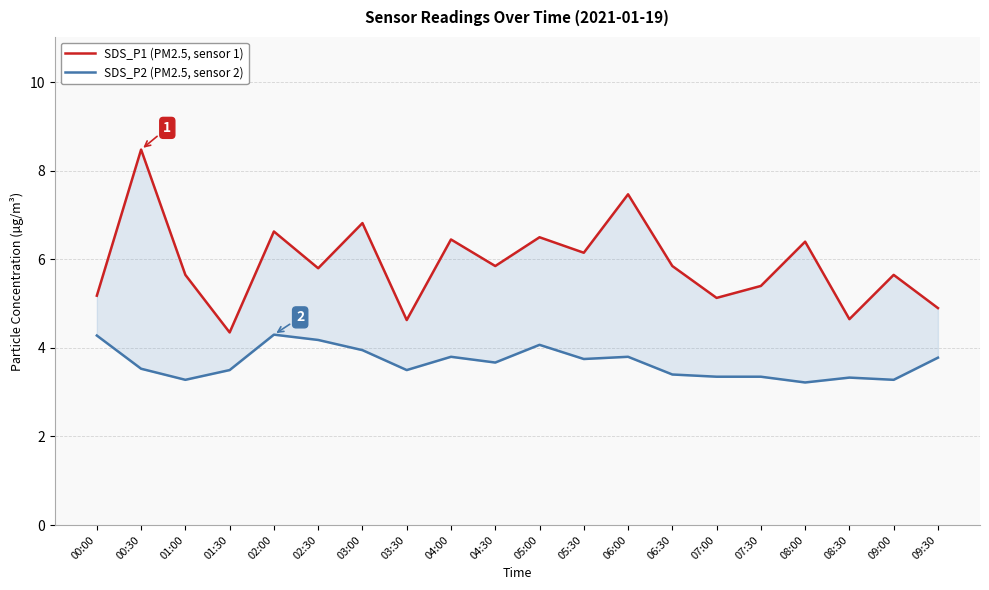

Reading left to right, transcribe all the data shown in this chart.

SDS_P1 (PM2.5, sensor 1): 5.2	8.5	5.7	4.3	6.6	5.8	6.8	4.6	6.5	5.8	6.5	6.2	7.5	5.8	5.1	5.4	6.4	4.7	5.7	4.9
SDS_P2 (PM2.5, sensor 2): 4.3	3.5	3.3	3.5	4.3	4.2	4.0	3.5	3.8	3.7	4.1	3.8	3.8	3.4	3.4	3.4	3.2	3.3	3.3	3.8